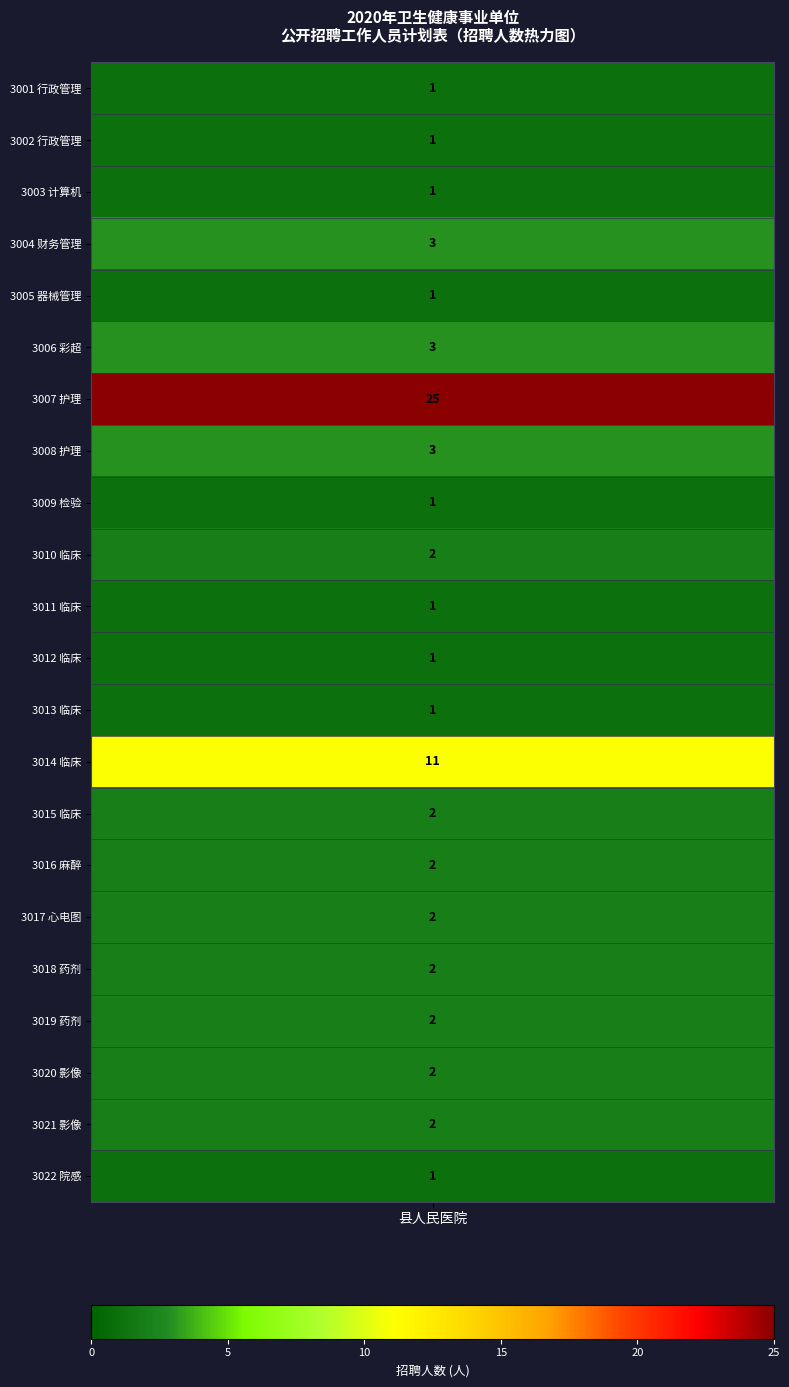

What is the highest value of the 招聘人数 series?

25